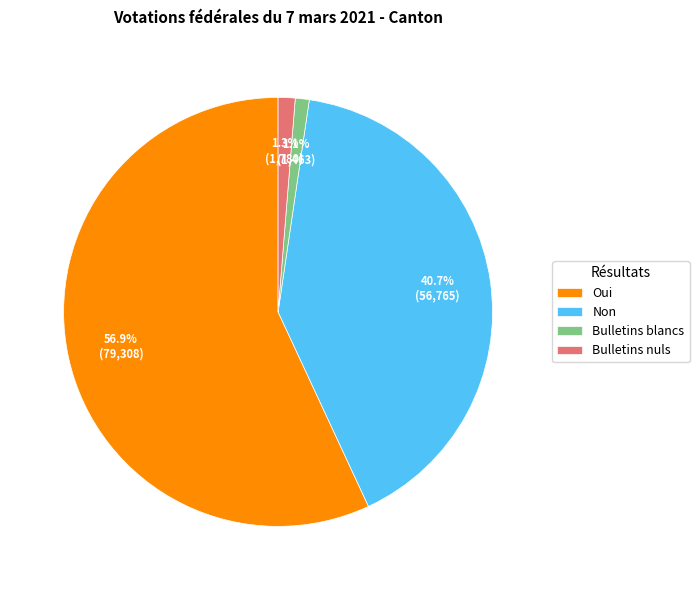

Count the number of slices in the pie.

4